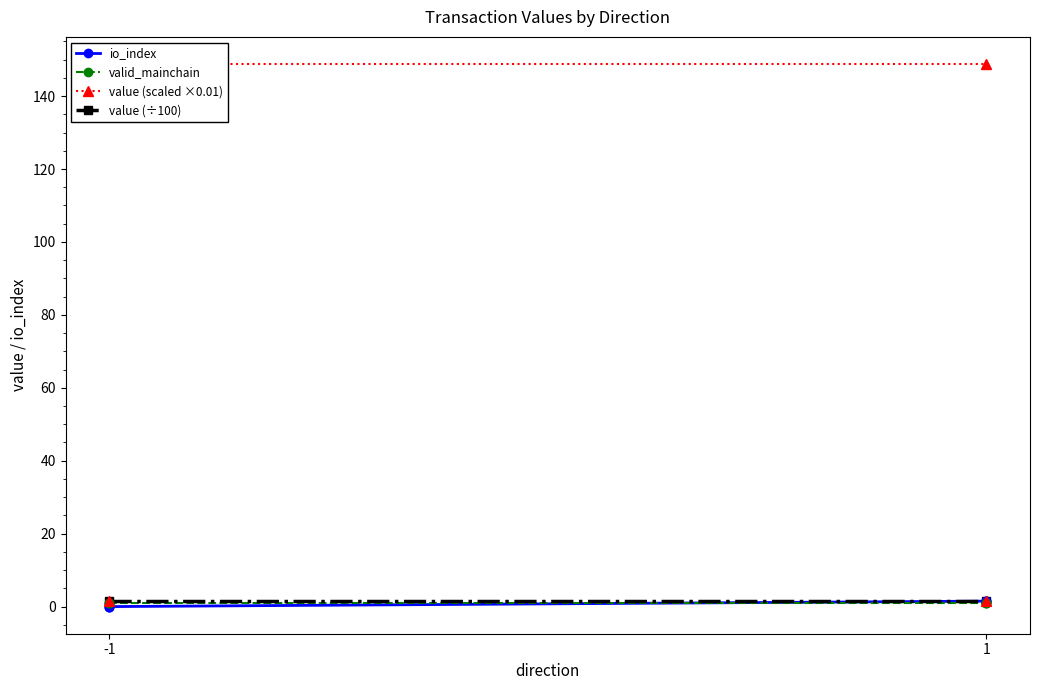

Which series reaches the minimum Y coordinate?

io_index